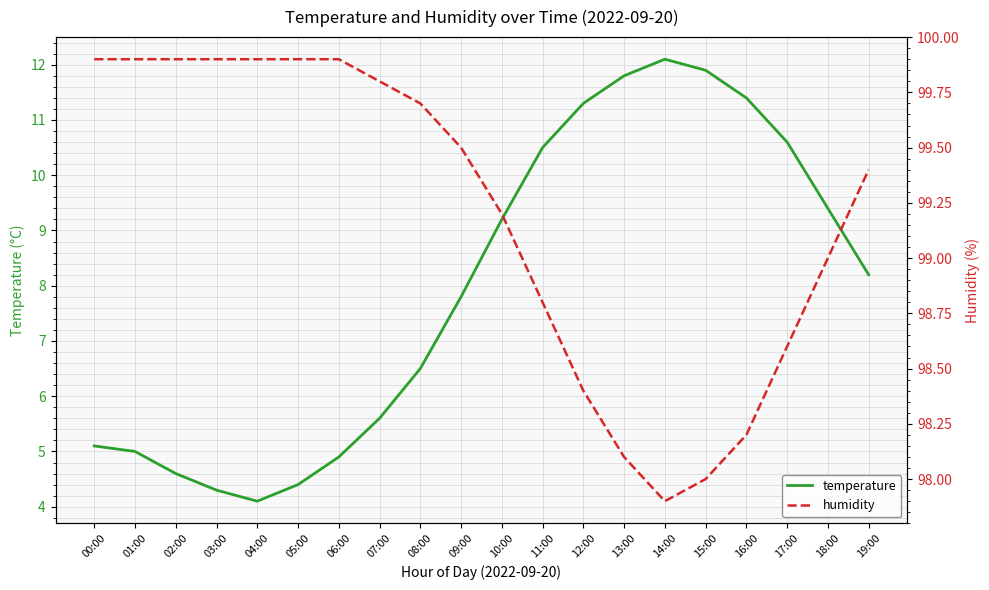

True or false: temperature has a value of 7.5 at 07:00.

False